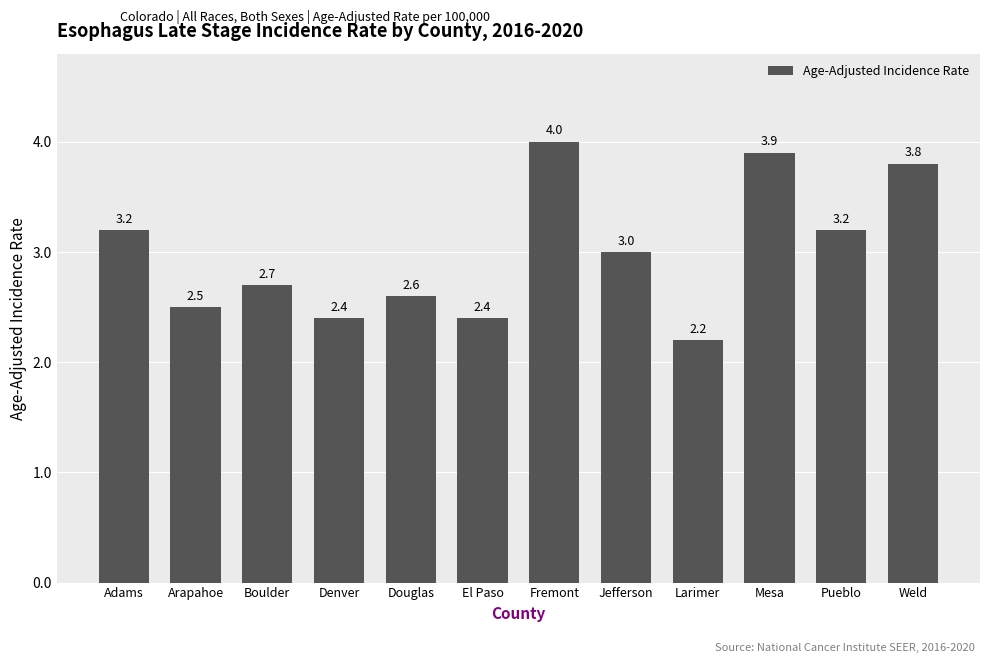

What is the sum of all values?

35.9